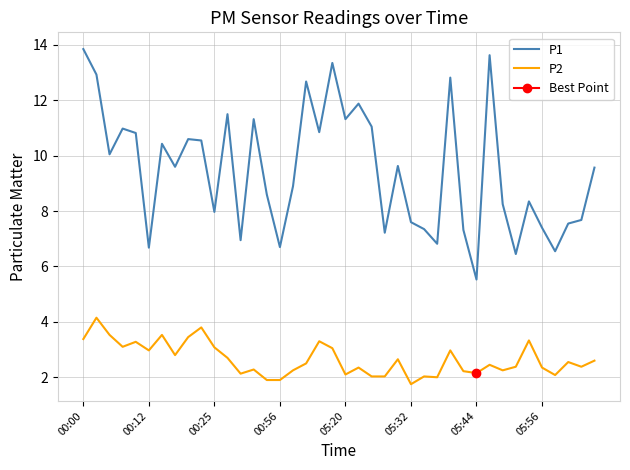

At how many categories does at least one series exceed 7?

33